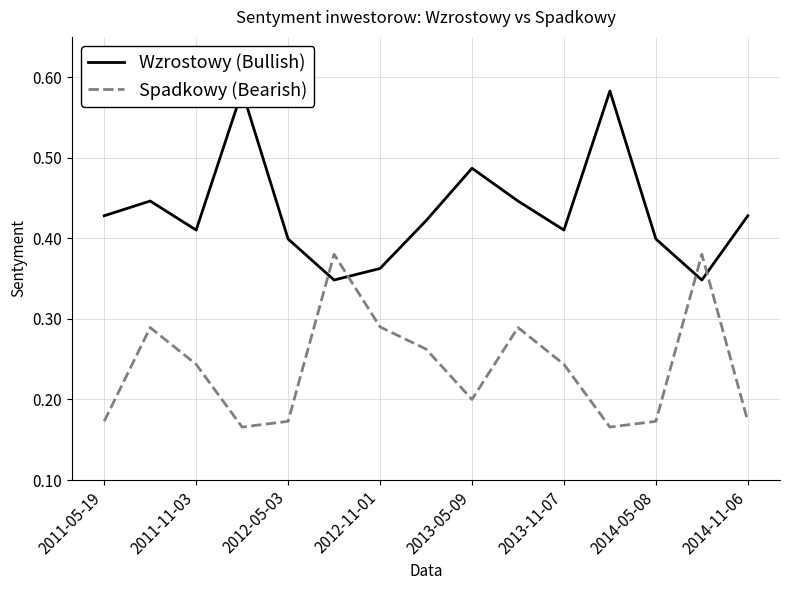

True or false: Spadkowy (Bearish) has a value of 0.1 at 2012-05-03.

False